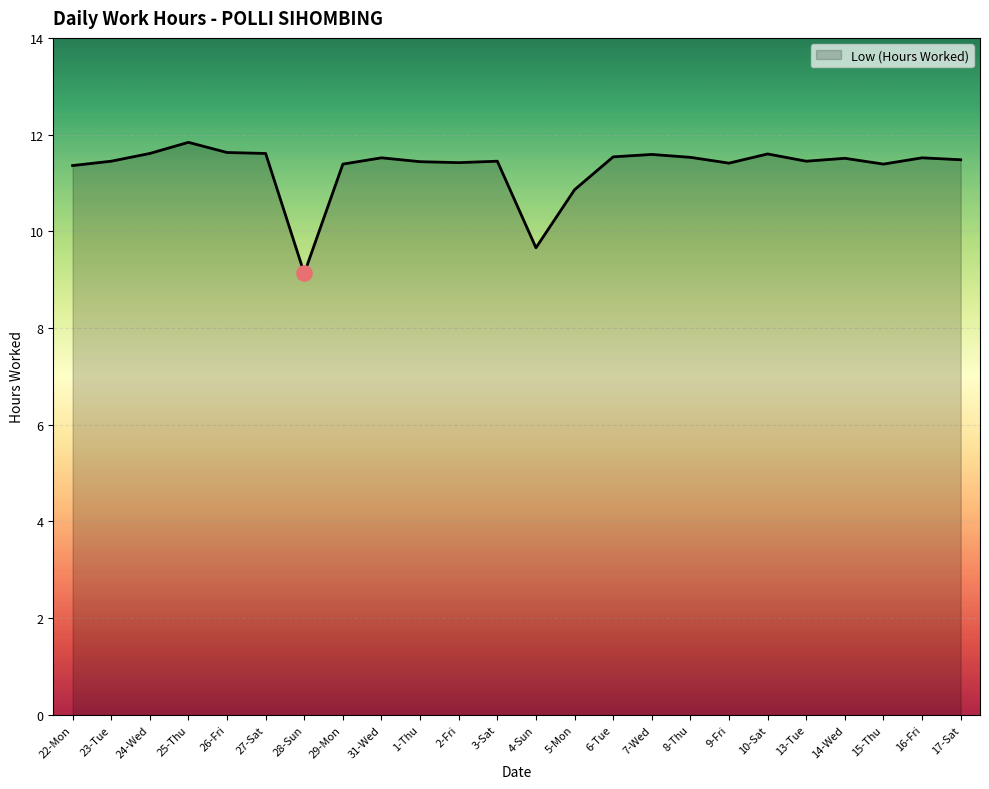

What is the ratio of the value at 25-Thu to the value at 6-Tue?

1.0